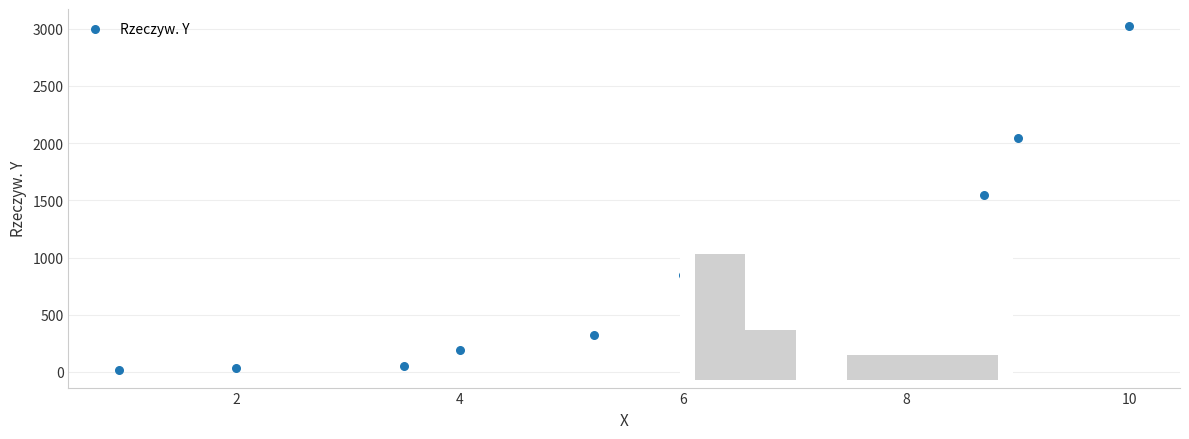

What is the range of Y values (max minus min)?

3008